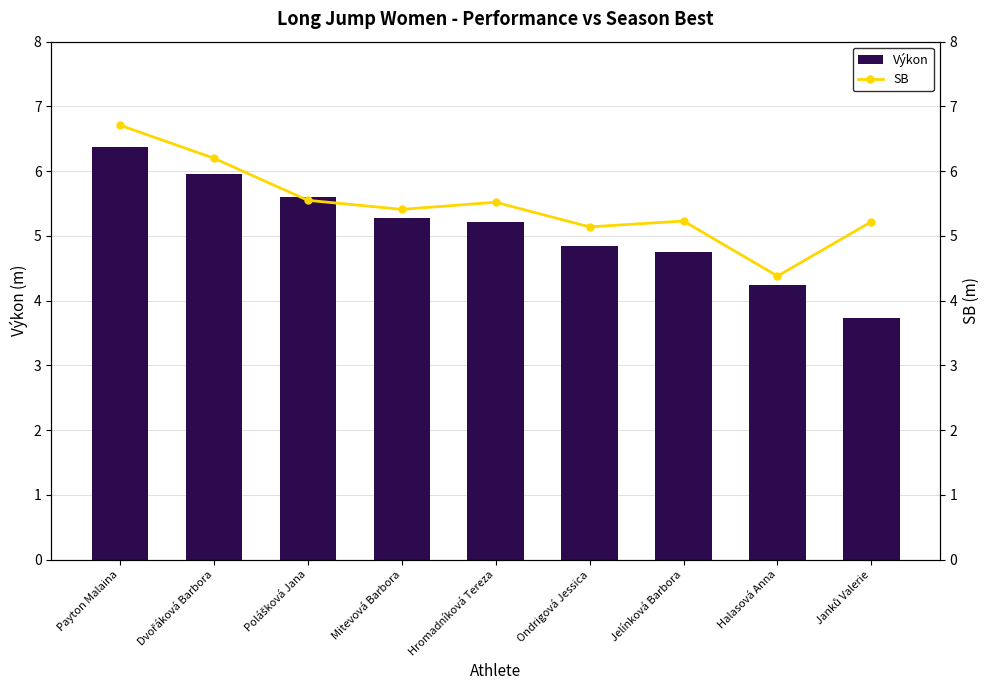

Rank the series at Janků Valerie from highest to lowest value.

SB, Výkon